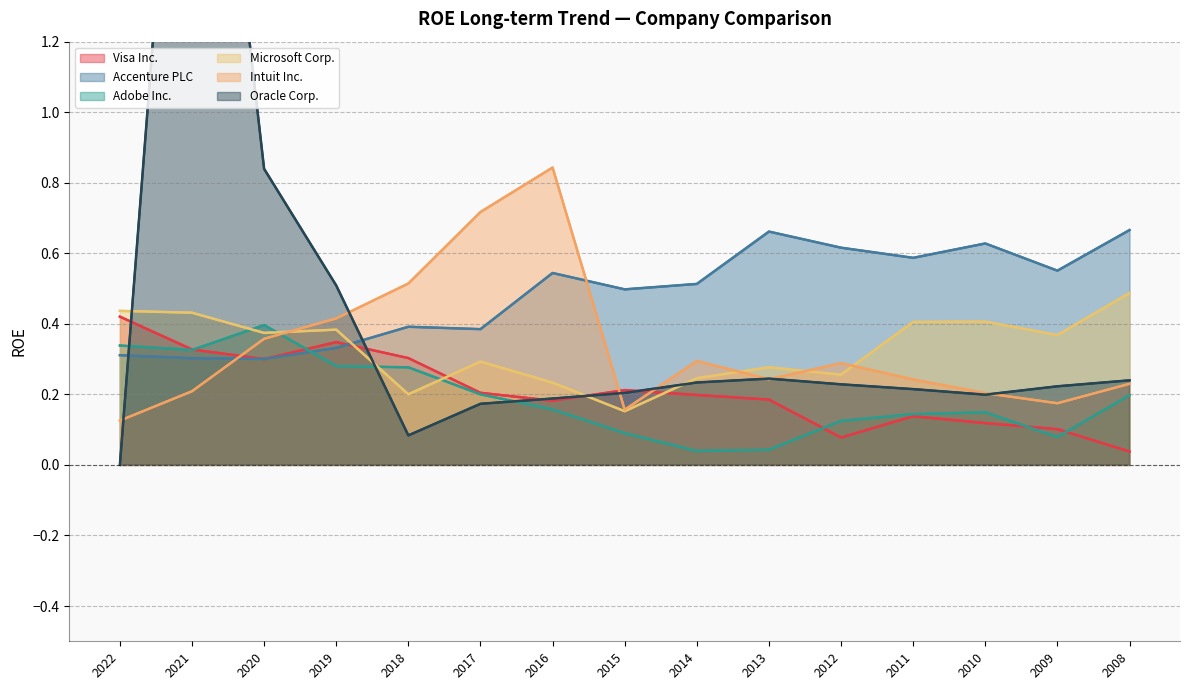

What is the spread (max minus min) of values at 2022?

0.4